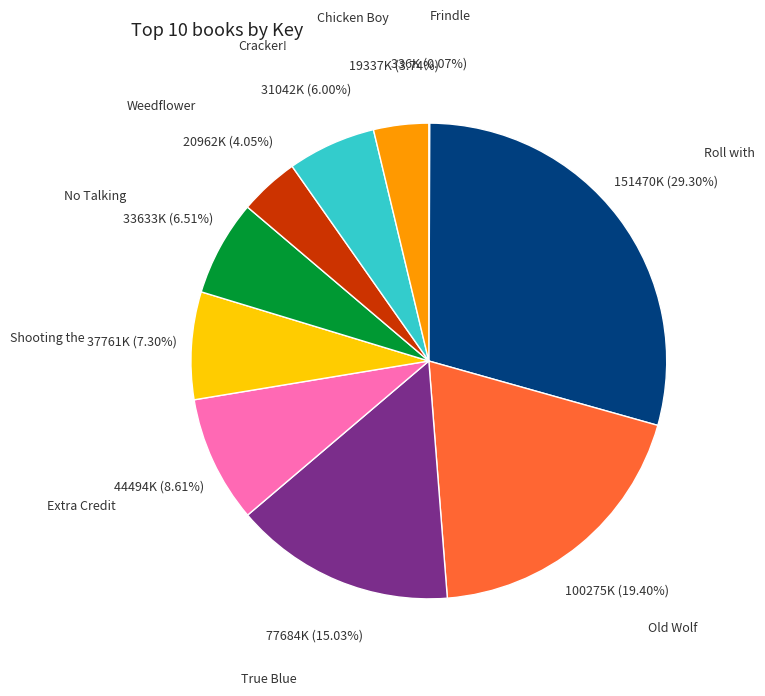

How much of the chart is everything except Extra Credit?

91.4%